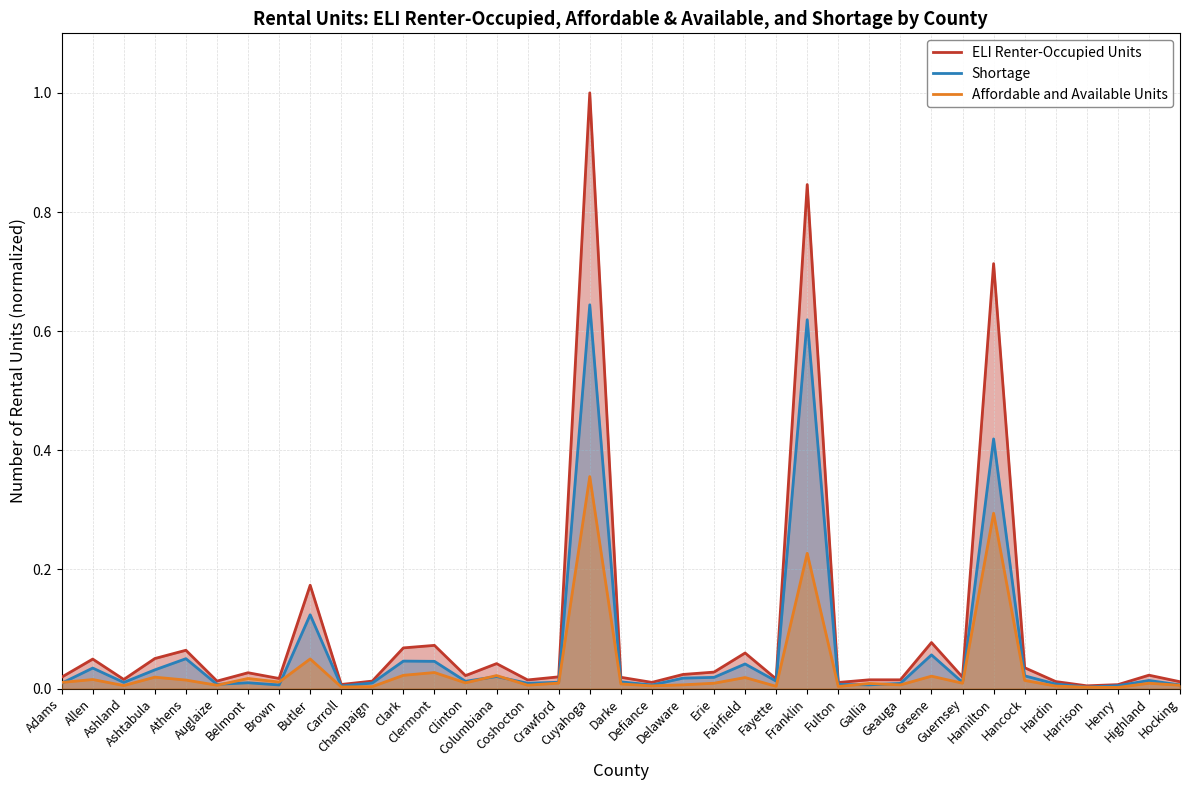

What value does the ELI Renter-Occupied Units series have at Franklin?

0.8